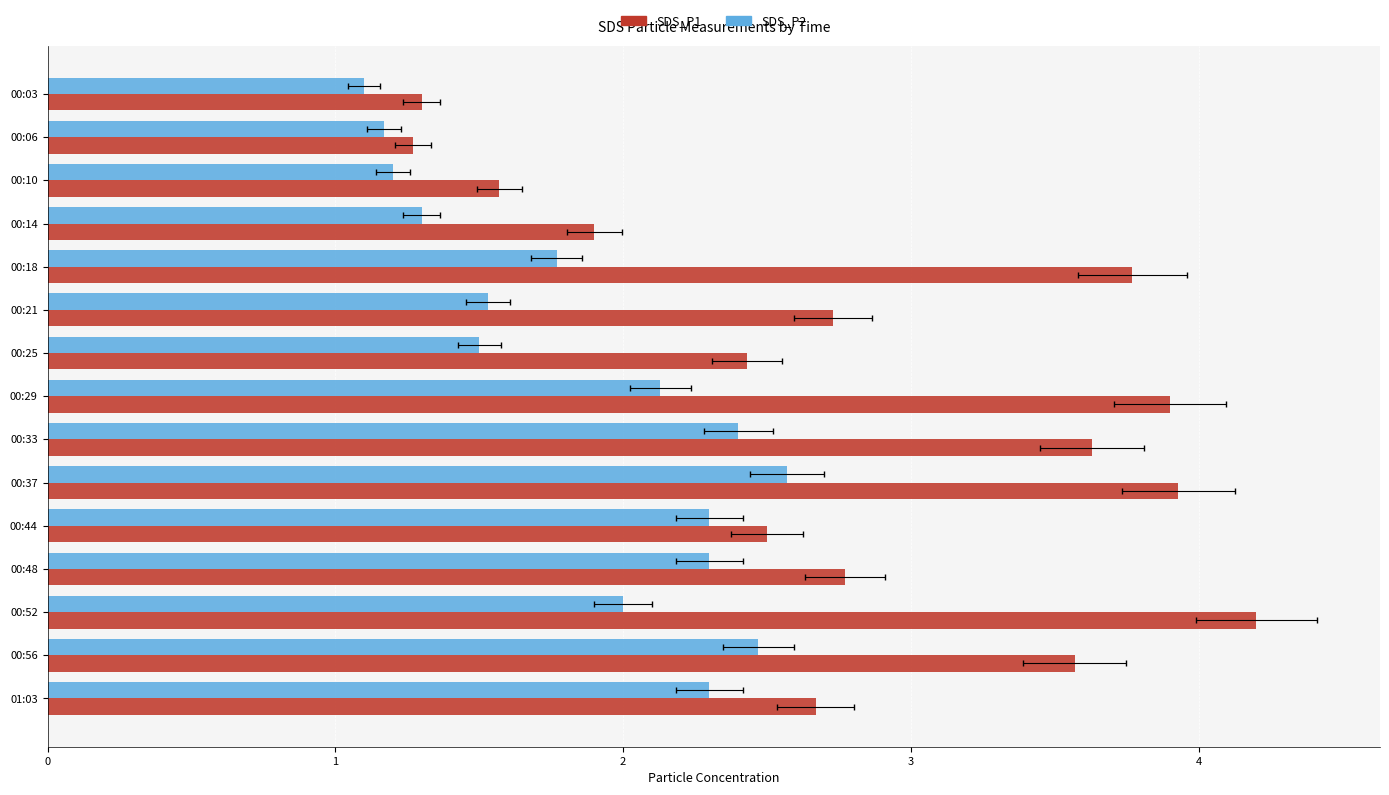

What is the greatest value displayed?

4.2